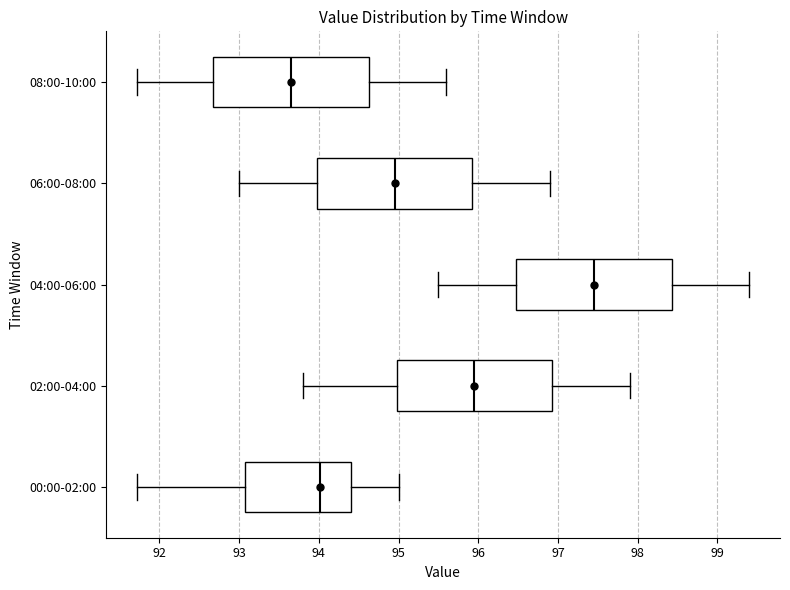

Where is the left edge of the box for 06:00-08:00 on the x-axis? The values are not printed on the chart, so give them approximately, as read against the axis.

94.0